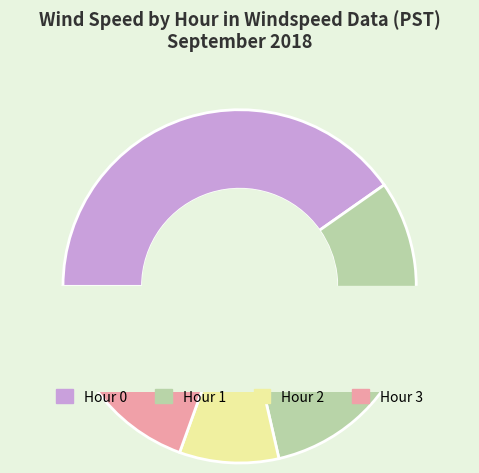

Is there a majority slice in this chart?

No